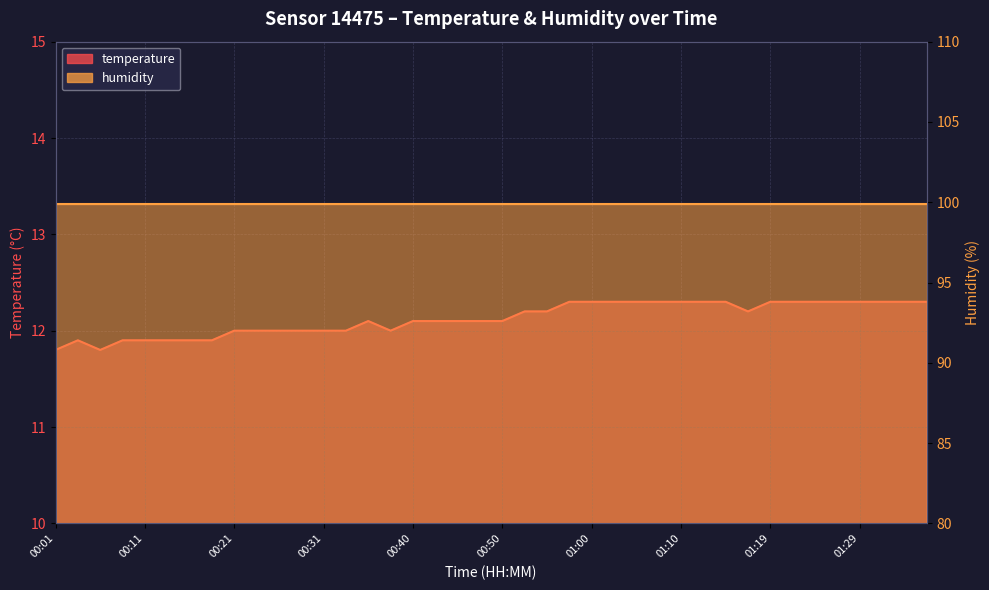

Reading left to right, list all the values displayed in this chart.

00:01=11.8	00:04=11.9	00:06=11.8	00:09=11.9	00:11=11.9	00:14=11.9	00:16=11.9	00:18=11.9	00:21=12.0	00:23=12.0	00:26=12.0	00:28=12.0	00:31=12.0	00:33=12.0	00:35=12.1	00:38=12.0	00:40=12.1	00:43=12.1	00:45=12.1	00:48=12.1	00:50=12.1	00:53=12.2	00:55=12.2	00:57=12.3	01:00=12.3	01:02=12.3	01:05=12.3	01:07=12.3	01:10=12.3	01:12=12.3	01:14=12.3	01:17=12.2	01:19=12.3	01:22=12.3	01:24=12.3	01:27=12.3	01:29=12.3	01:31=12.3	01:34=12.3	01:36=12.3